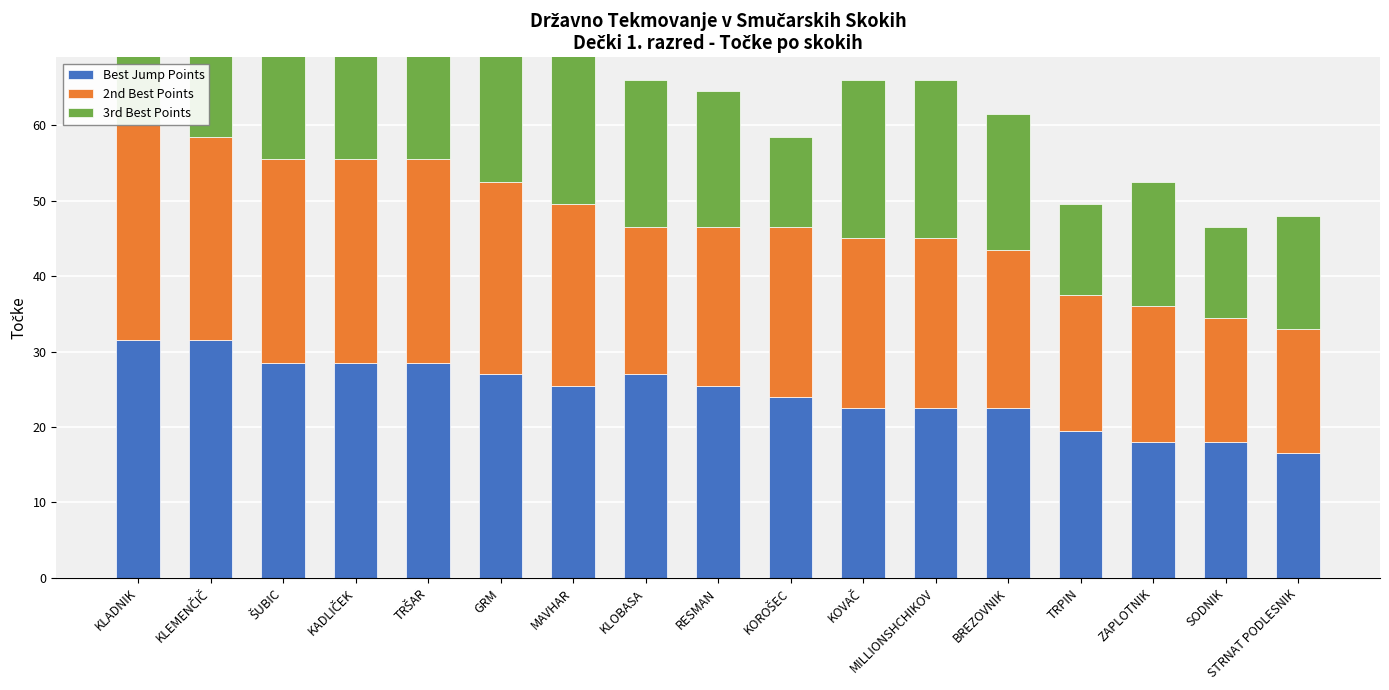

Reading left to right, transcribe all the data shown in this chart.

Best Jump Points: KLADNIK=31.5	KLEMENČIČ=31.5	ŠUBIC=28.5	KADLIČEK=28.5	TRŠAR=28.5	GRM=27.0	MAVHAR=25.5	KLOBASA=27.0	RESMAN=25.5	KOROŠEC=24.0	KOVAČ=22.5	MILLIONSHCHIKOV=22.5	BREZOVNIK=22.5	TRPIN=19.5	ZAPLOTNIK=18.0	SODNIK=18.0	STRNAT PODLESNIK=16.5
2nd Best Points: KLADNIK=28.5	KLEMENČIČ=27.0	ŠUBIC=27.0	KADLIČEK=27.0	TRŠAR=27.0	GRM=25.5	MAVHAR=24.0	KLOBASA=19.5	RESMAN=21.0	KOROŠEC=22.5	KOVAČ=22.5	MILLIONSHCHIKOV=22.5	BREZOVNIK=21.0	TRPIN=18.0	ZAPLOTNIK=18.0	SODNIK=16.5	STRNAT PODLESNIK=16.5
3rd Best Points: KLADNIK=25.5	KLEMENČIČ=27.0	ŠUBIC=25.5	KADLIČEK=25.5	TRŠAR=22.5	GRM=21.0	MAVHAR=21.0	KLOBASA=19.5	RESMAN=18.0	KOROŠEC=12.0	KOVAČ=21.0	MILLIONSHCHIKOV=21.0	BREZOVNIK=18.0	TRPIN=12.0	ZAPLOTNIK=16.5	SODNIK=12.0	STRNAT PODLESNIK=15.0